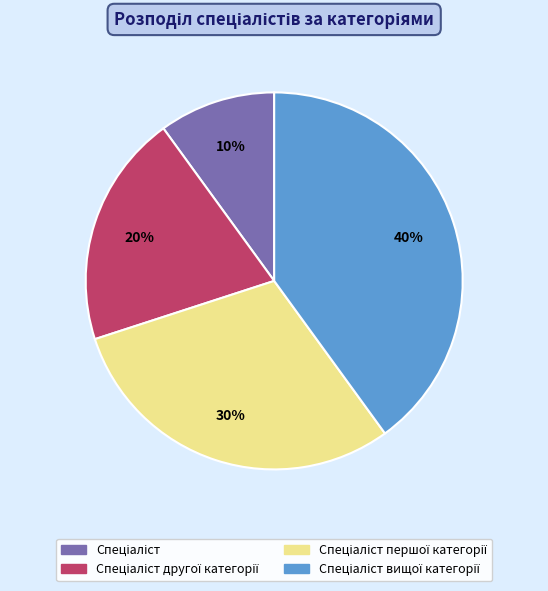

To the nearest percent, what is the average slice percentage?

25%